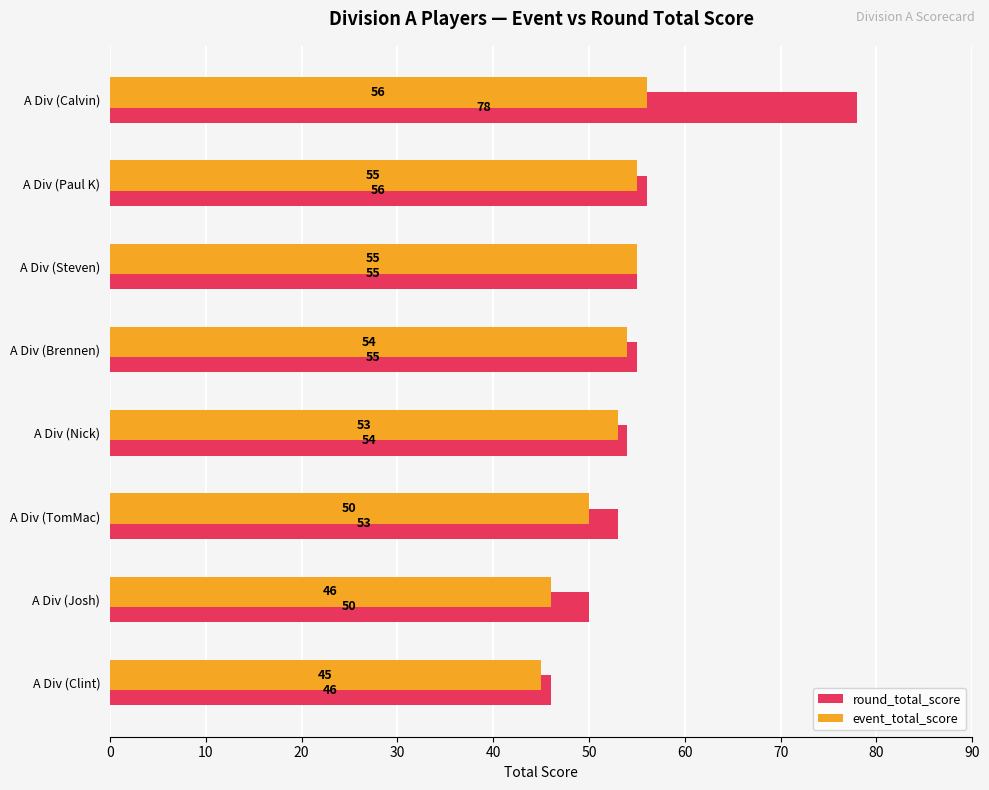

What is the average value of the event_total_score series?

52